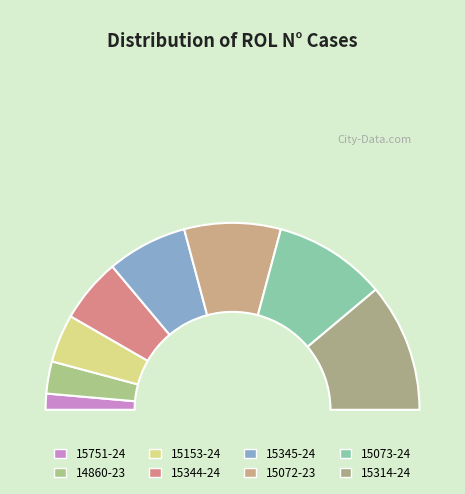

Is there a majority slice in this chart?

No